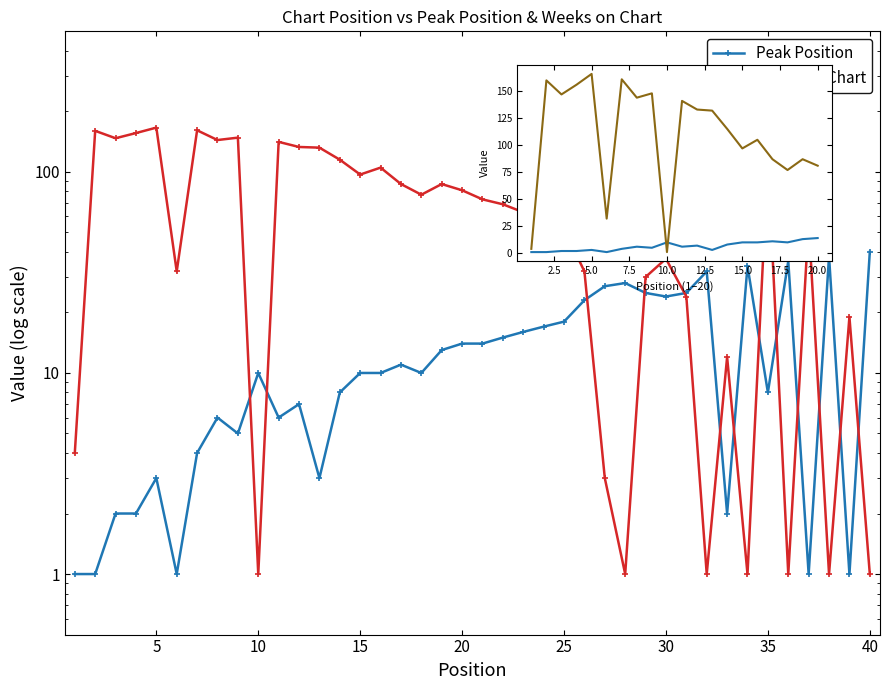

At how many categories does at least one series exceed 100?

12